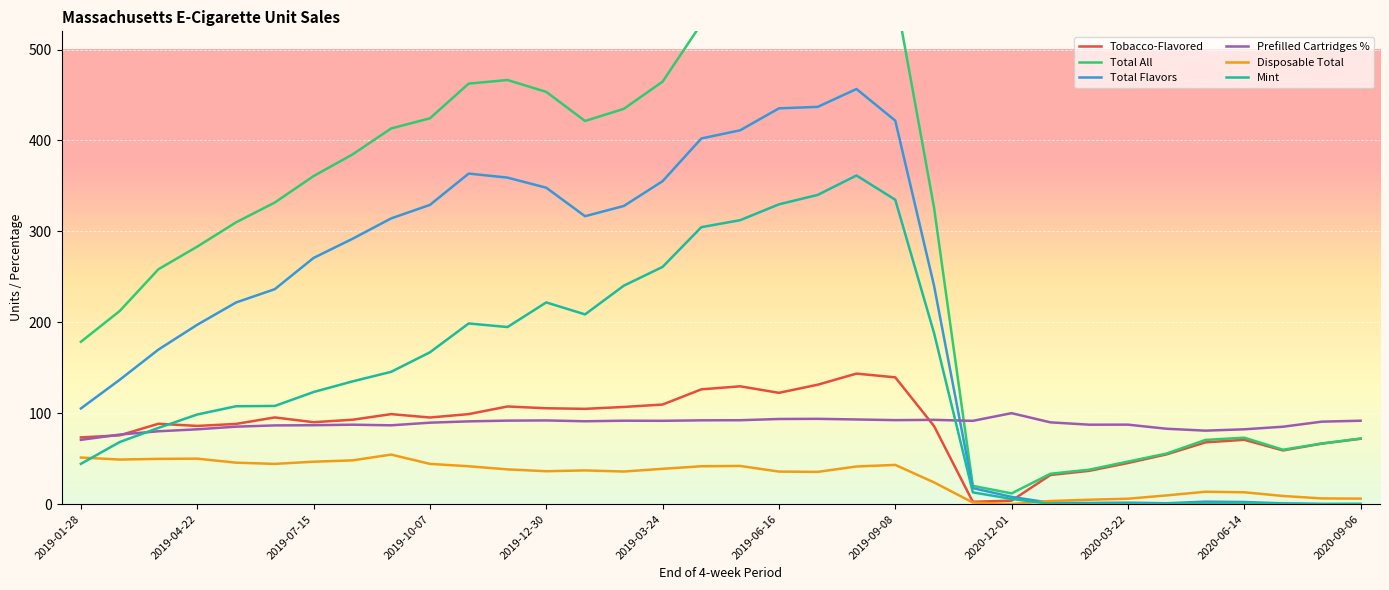

Is it true that Tobacco-Flavored equals 48.2 at 2019-07-15?

False